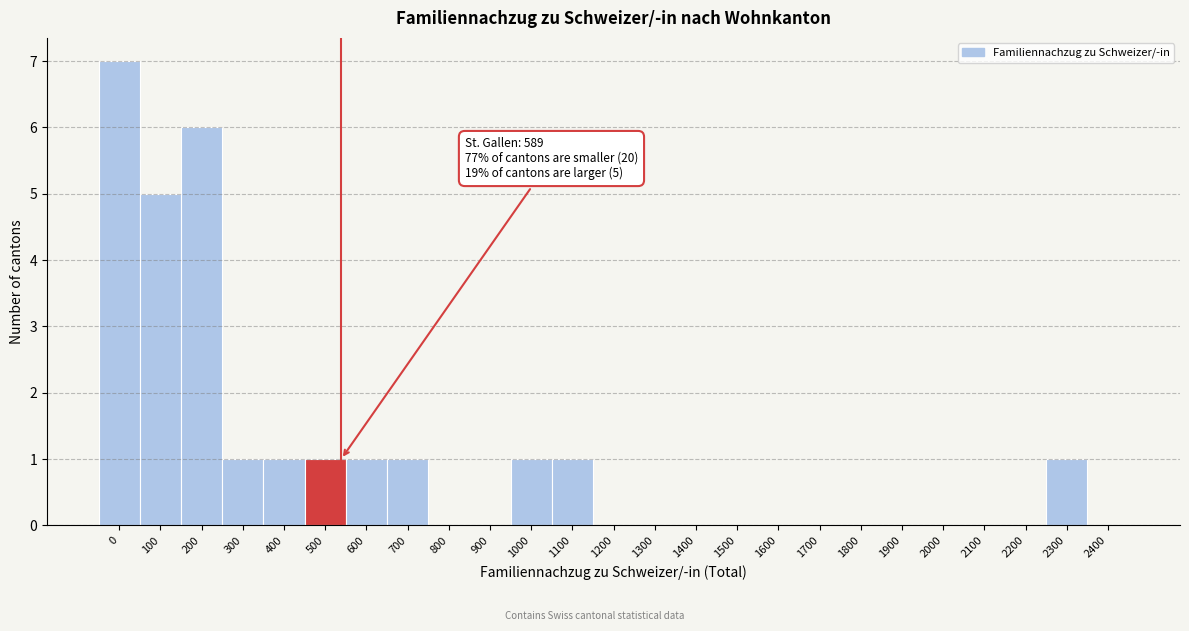

Reading right to left, extract all data points from this chart.

2400=0	2300=1	2200=0	2100=0	2000=0	1900=0	1800=0	1700=0	1600=0	1500=0	1400=0	1300=0	1200=0	1100=1	1000=1	900=0	800=0	700=1	600=1	500=1	400=1	300=1	200=6	100=5	0=7